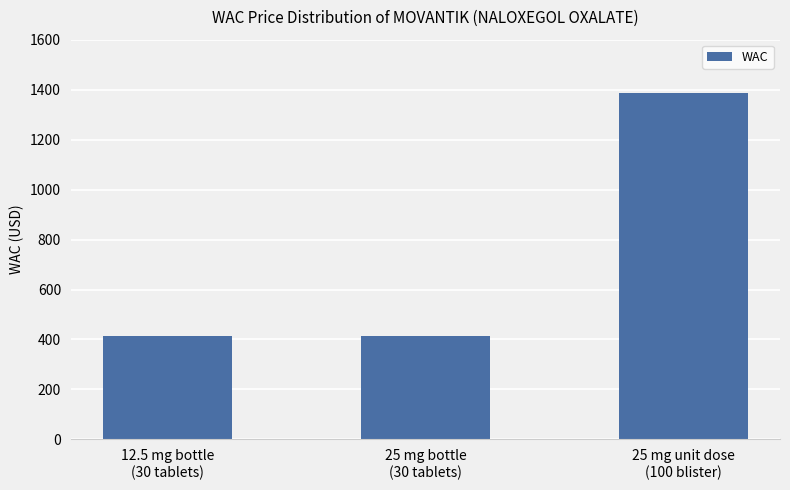

The chart shows a value of 2301.7 at 25 mg unit dose
(100 blister). True or false?

False